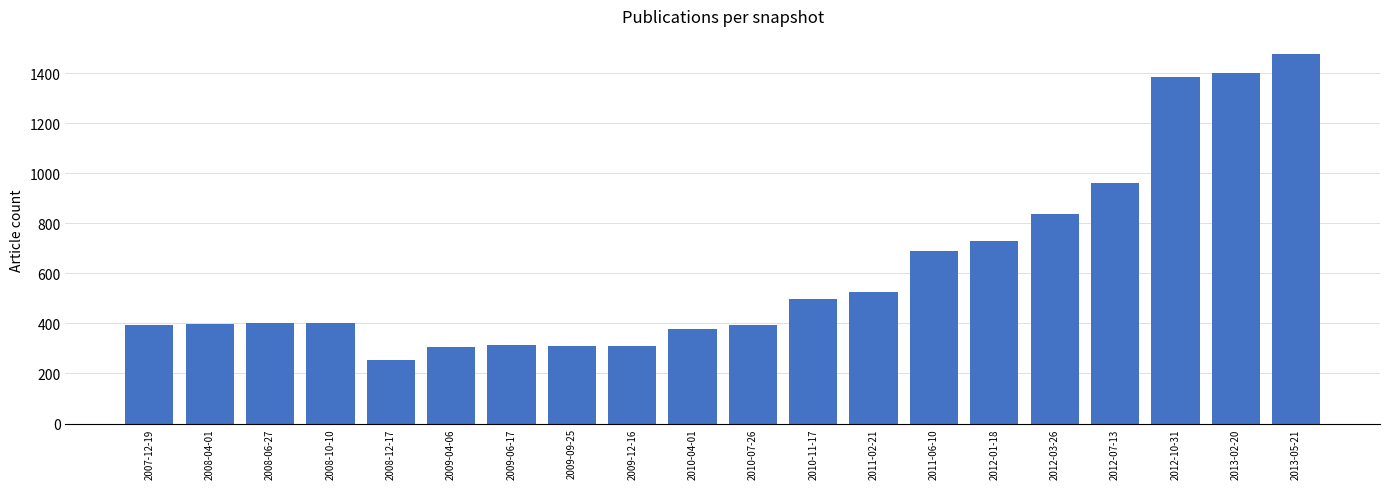

Which has a higher value, 2012-03-26 or 2010-07-26?

2012-03-26